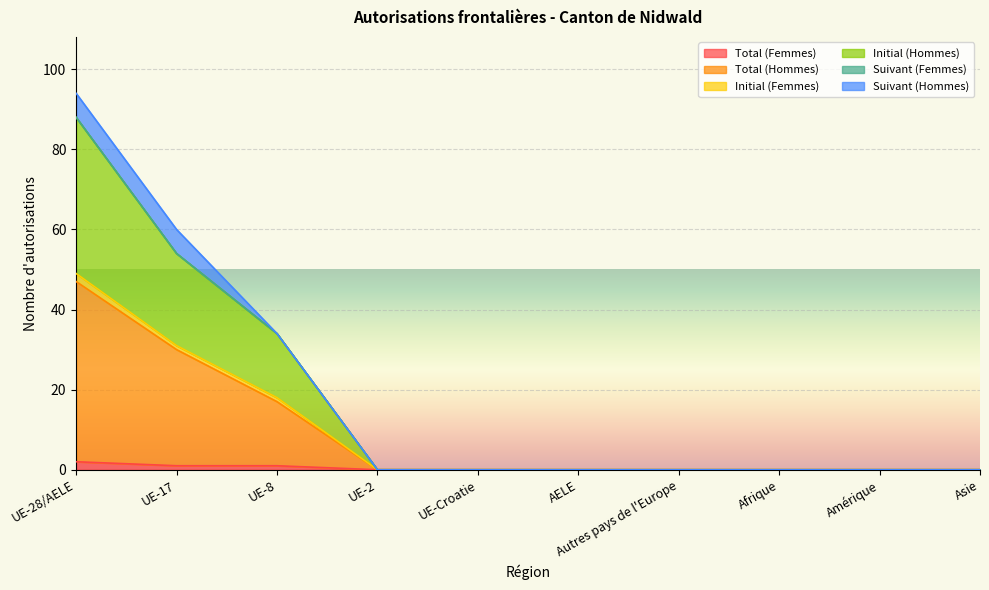

True or false: Total (Hommes) and Total (Femmes) cross at least once.

False